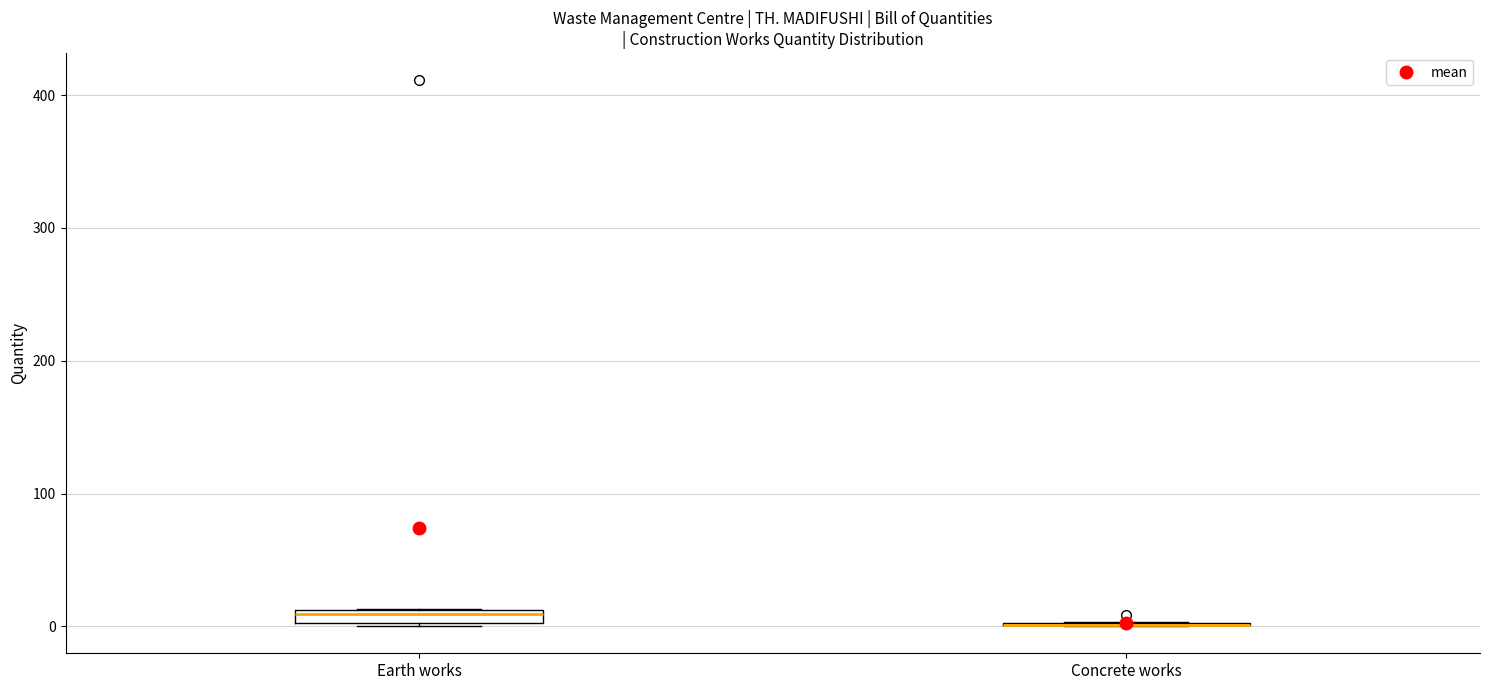

Where is the upper edge of the box for Earth works on the y-axis? The values are not printed on the chart, so give them approximately, as read against the axis.

10